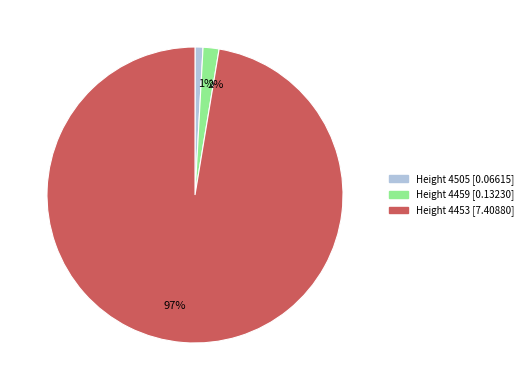

How many segments does this pie chart have?

3